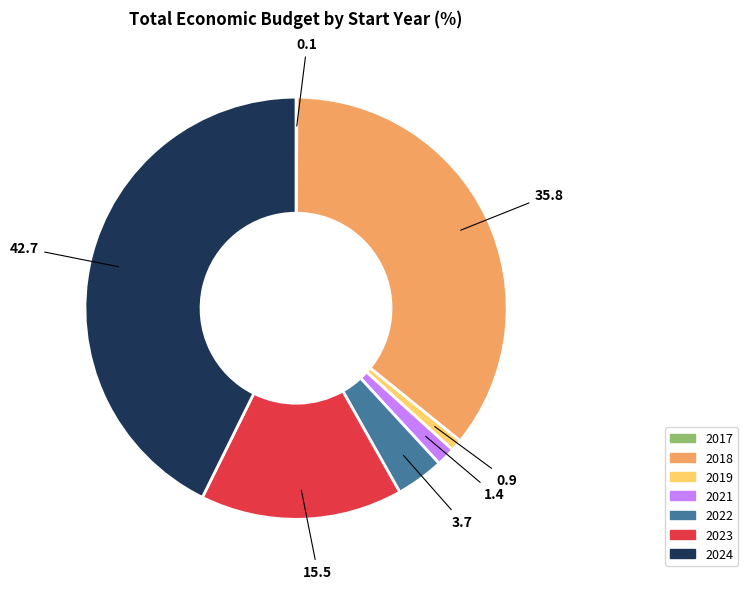

Is there a majority slice in this chart?

No